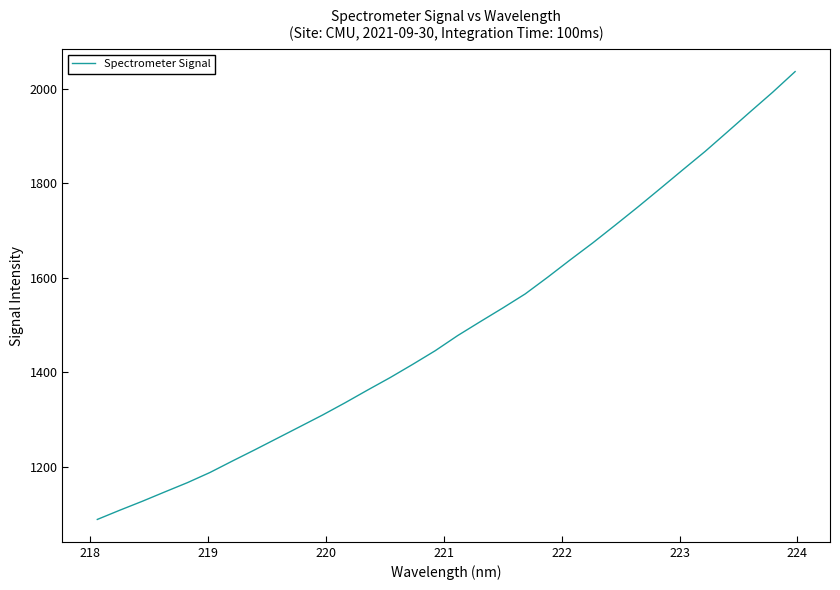

What is the smallest value displayed?

1087.9